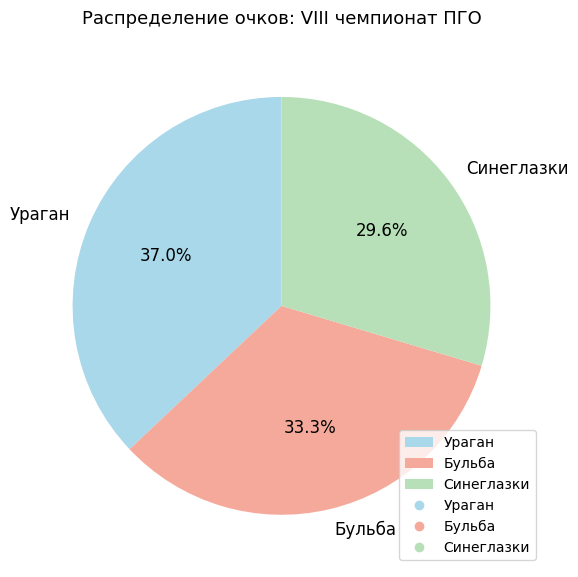

Do Бульба and Синеглазки together represent more than half of the pie?

Yes